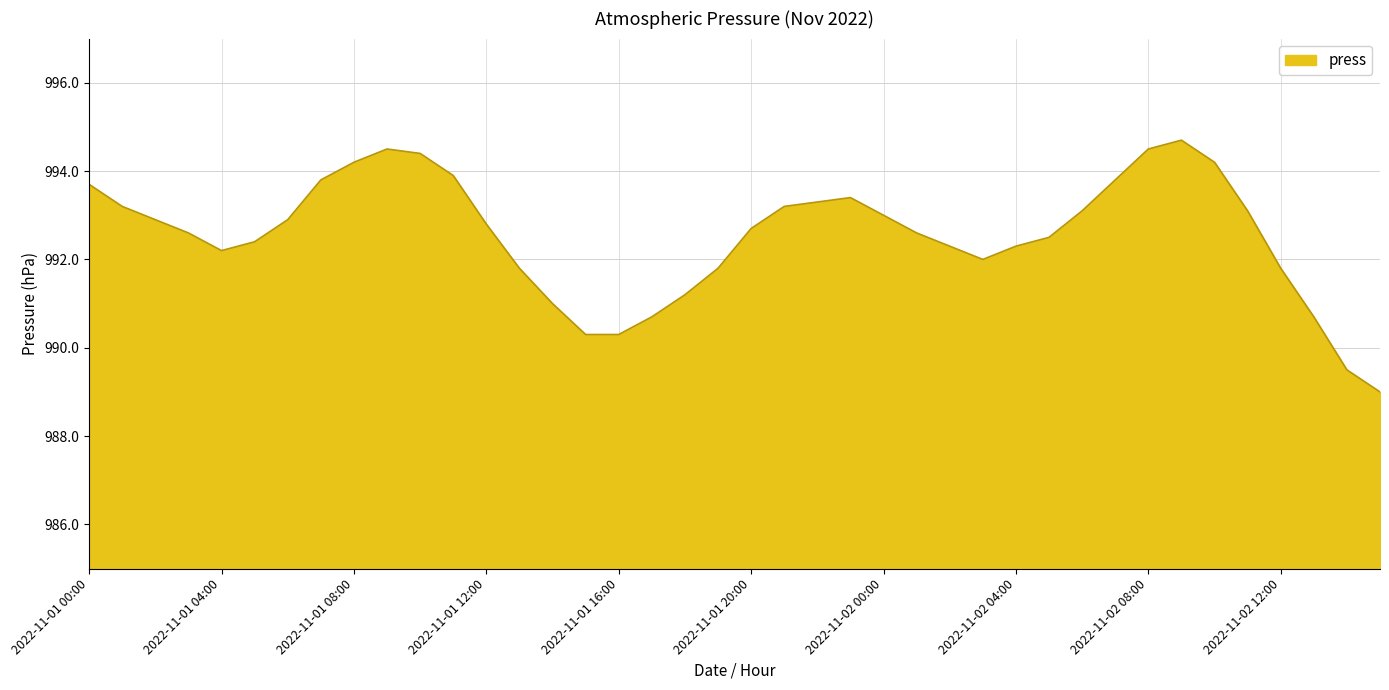

What is the maximum value shown in the chart?

994.7